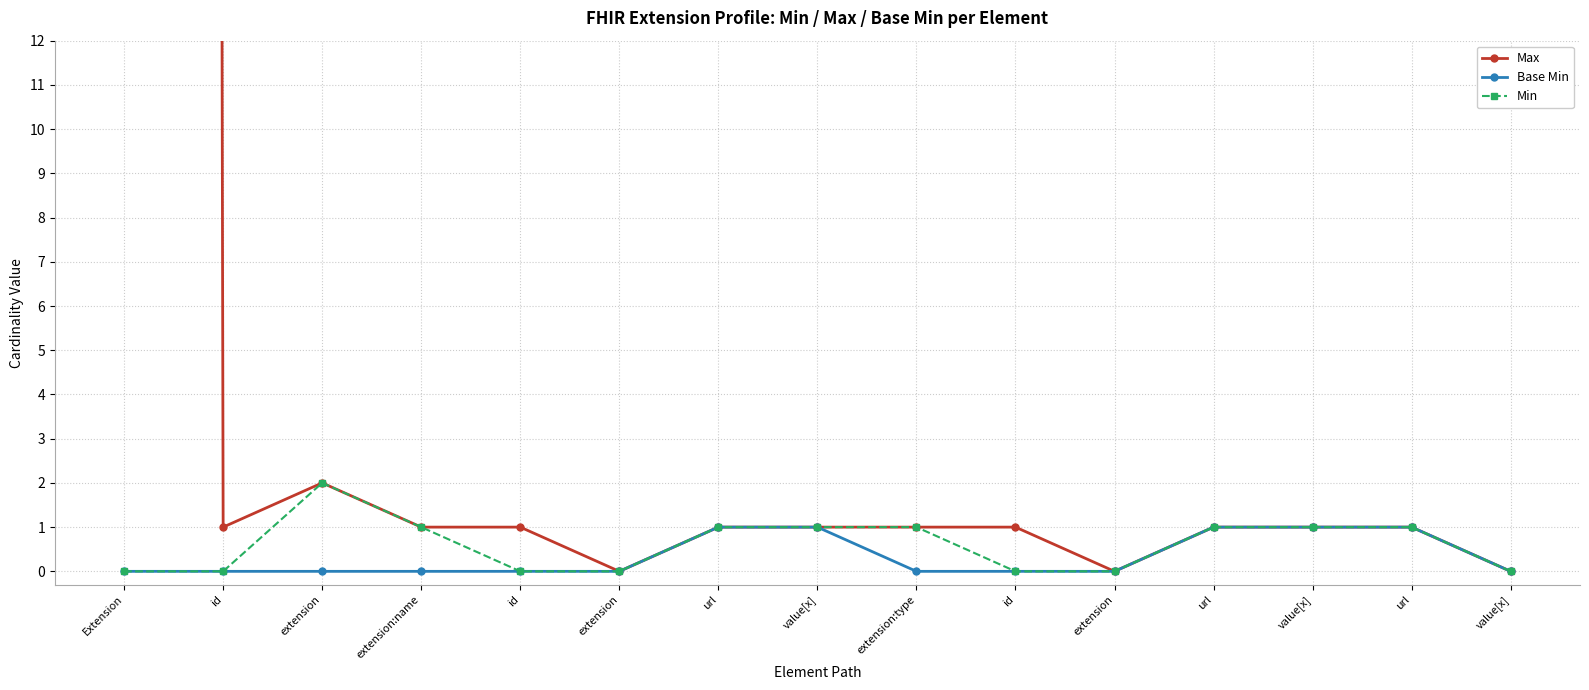

At how many categories does at least one series exceed 615?

1